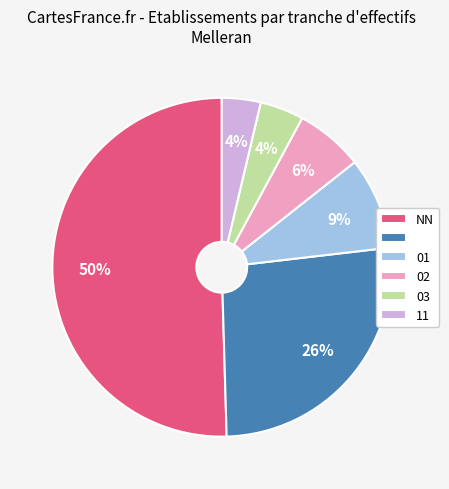

To the nearest percent, what is the average slice percentage?

17%